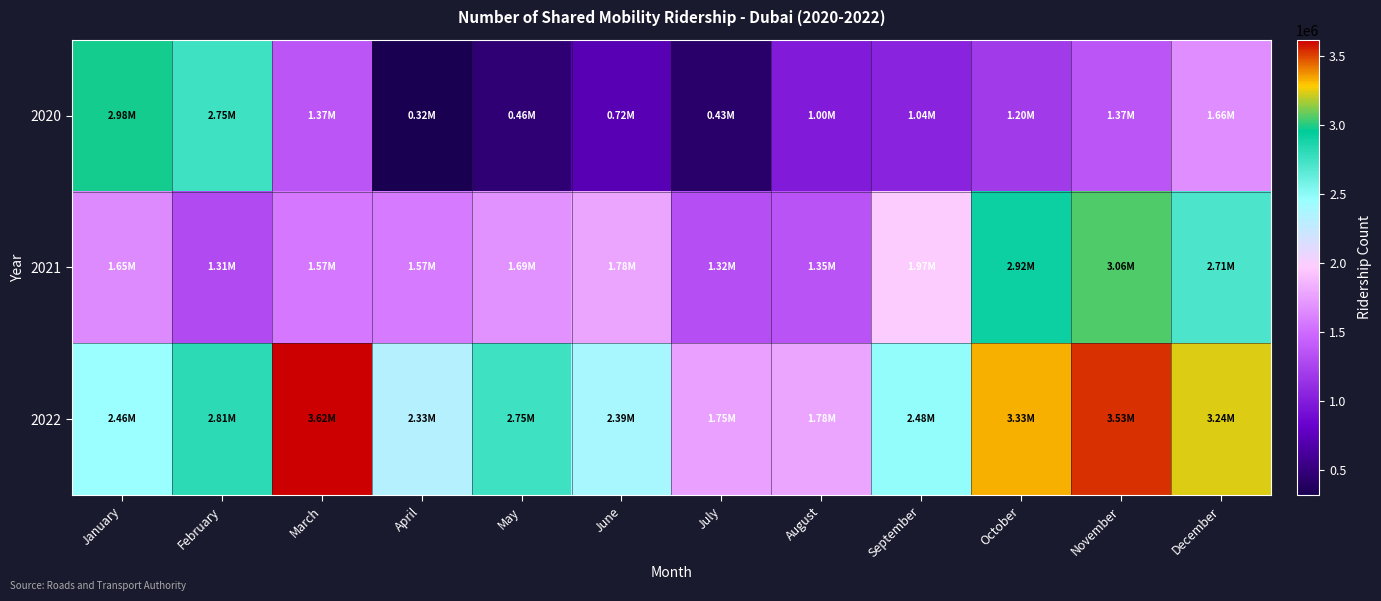

Reading left to right, list all the values displayed in this chart.

2020: January=2977284	February=2746827	March=1368988	April=316318	May=461198	June=719729	July=428878	August=998944	September=1041281	October=1204182	November=1366672	December=1660201
2021: January=1650671	February=1308153	March=1567644	April=1574481	May=1693668	June=1778676	July=1323783	August=1351144	September=1974275	October=2923050	November=3056889	December=2714015
2022: January=2456887	February=2813409	March=3620350	April=2325890	May=2747400	June=2392490	July=1754970	August=1781699	September=2477979	October=3330401	November=3530185	December=3239307